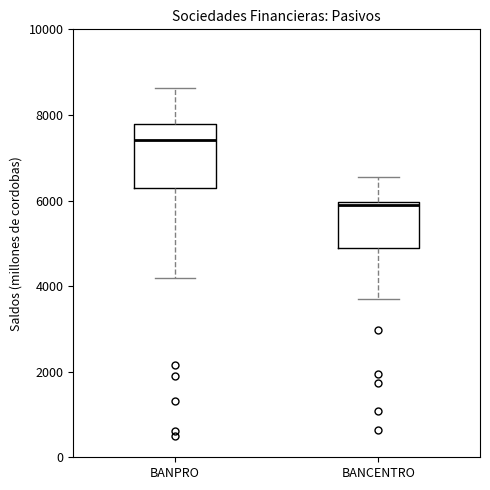

Which box has the highest median line?

BANPRO